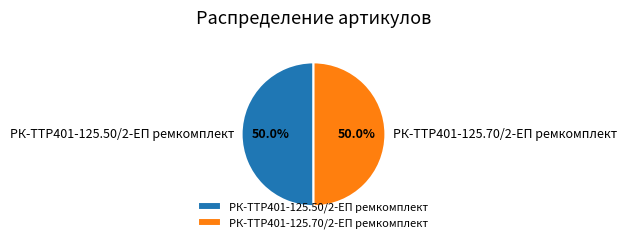

Approximately how many times larger is the value at РК-TTР401-125.50/2-ЕП ремкомплект compared to РК-TTР401-125.70/2-ЕП ремкомплект?

1.0